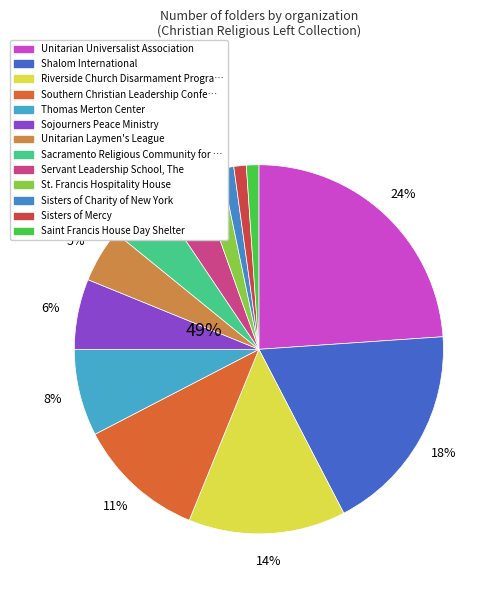

How many segments does this pie chart have?

13